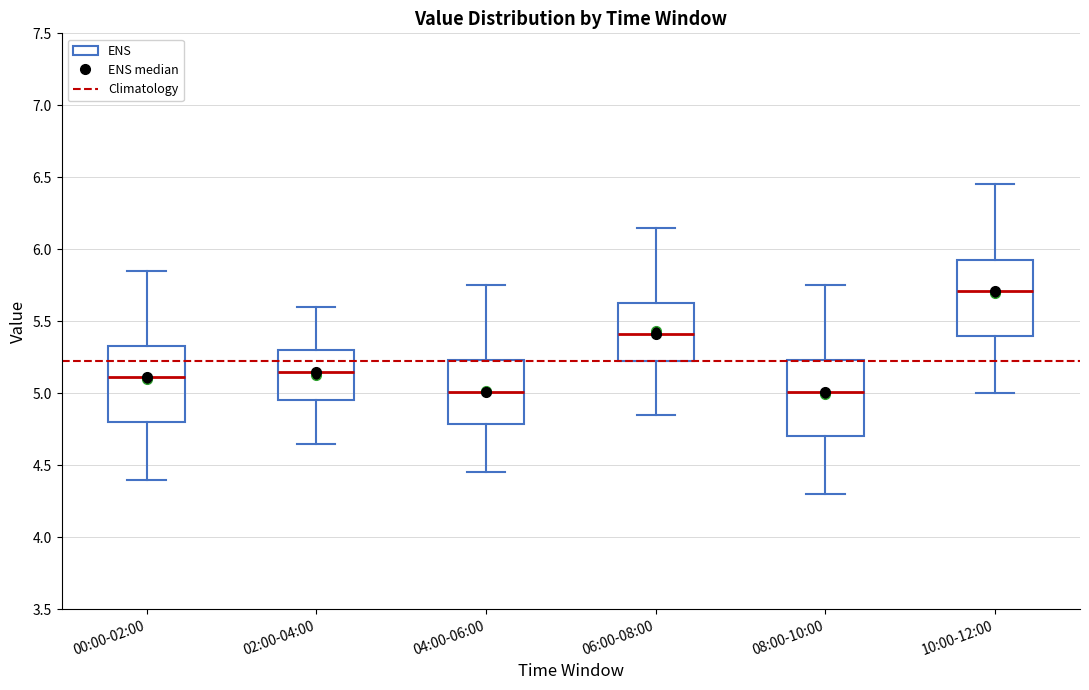

Which box has the highest median line?

10:00-12:00